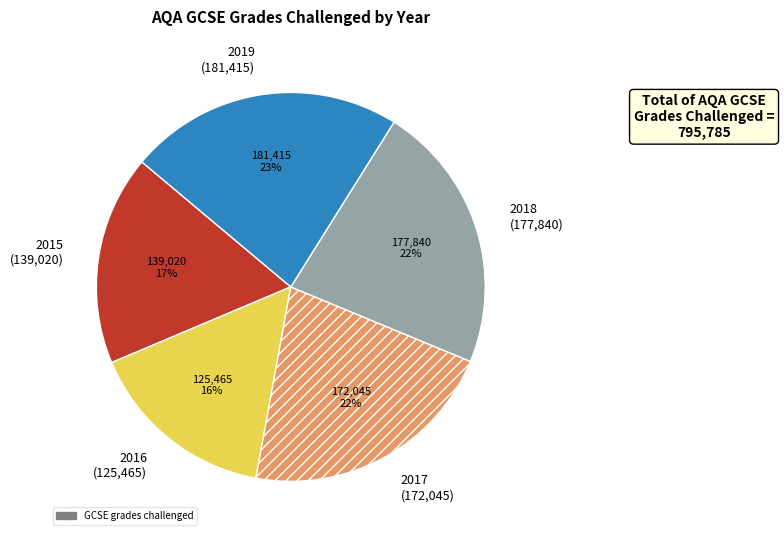

Is there any slice that represents more than half of the pie?

No